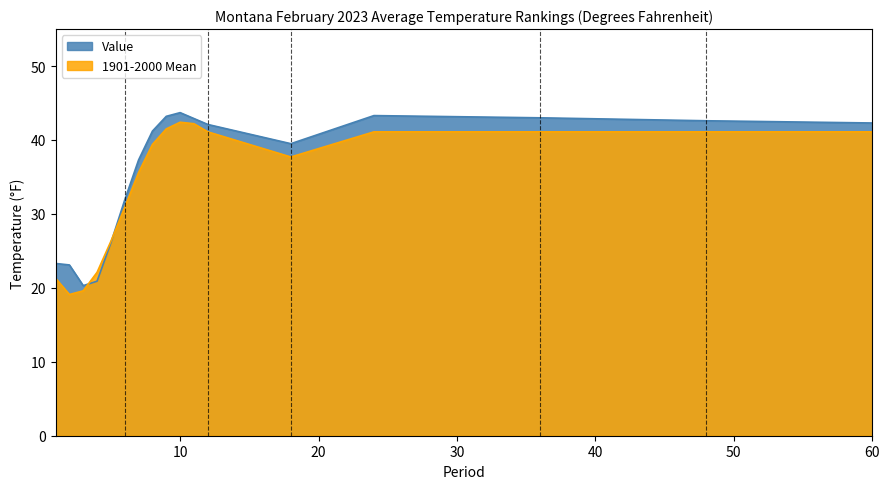

True or false: Value and 1901-2000 Mean intersect in this chart.

True